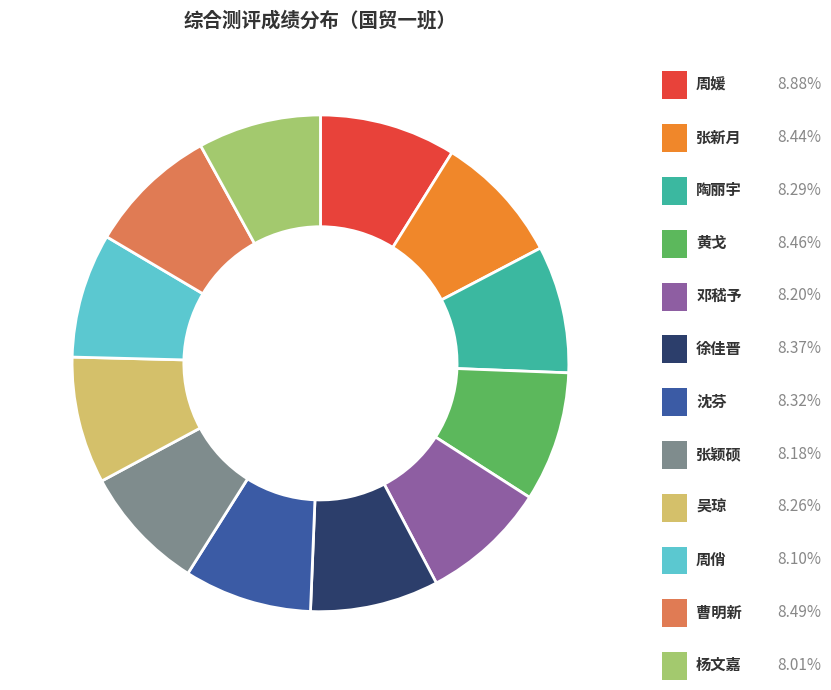

The 曹明新 slice represents 16% of the pie. True or false?

False